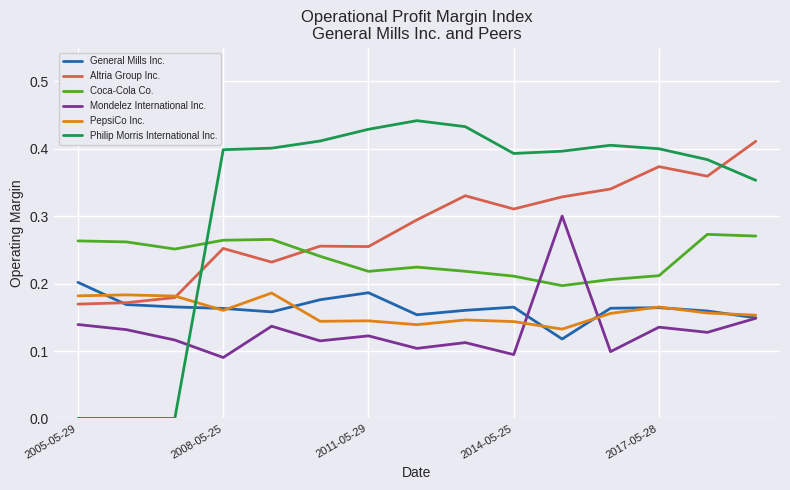

True or false: Coca-Cola Co. and Altria Group Inc. cross at least once.

True